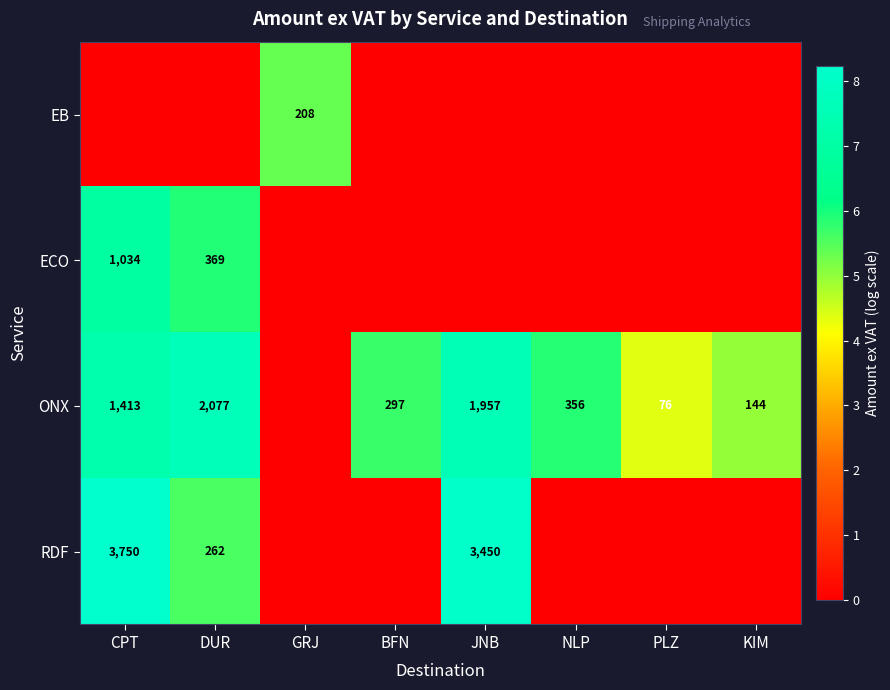

The ONX series shows 100 at PLZ. True or false?

False